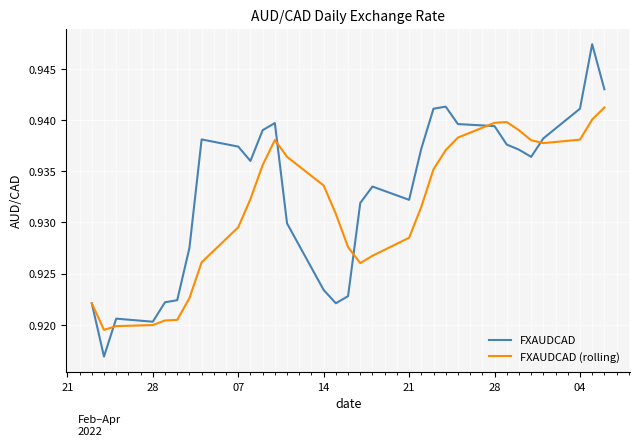

How many FXAUDCAD values are between 0 and 1?

31